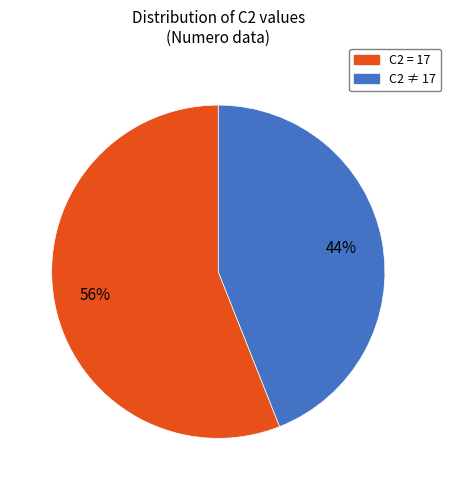

Does any single category account for the majority?

Yes